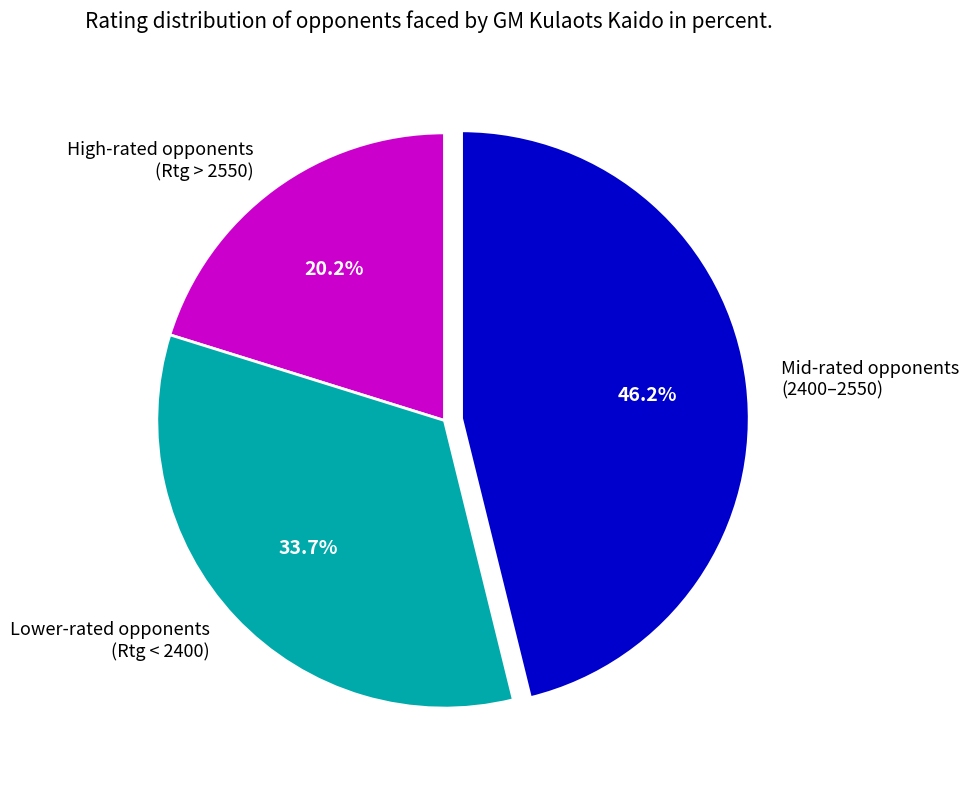

Between High-rated opponents (Rtg > 2550) and Mid-rated opponents (2400–2550), which is larger?

Mid-rated opponents (2400–2550)